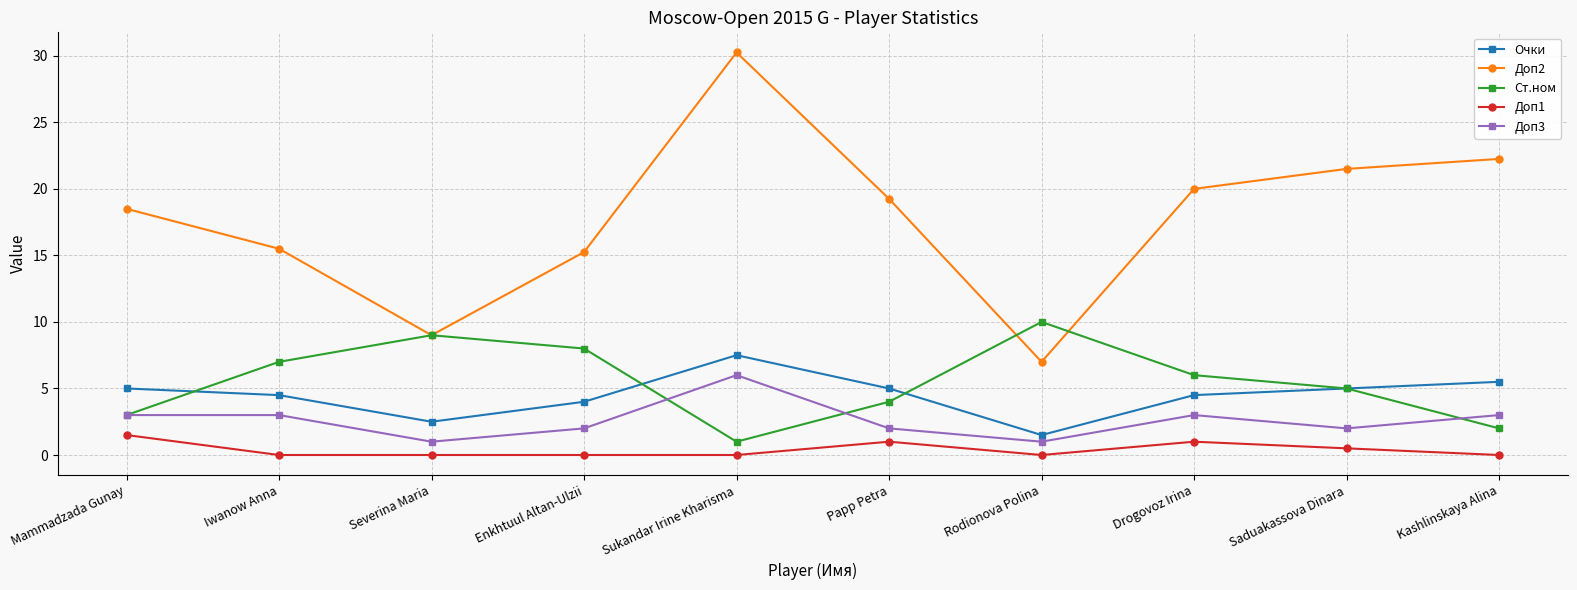

Does the chart have visible grid lines?

Yes